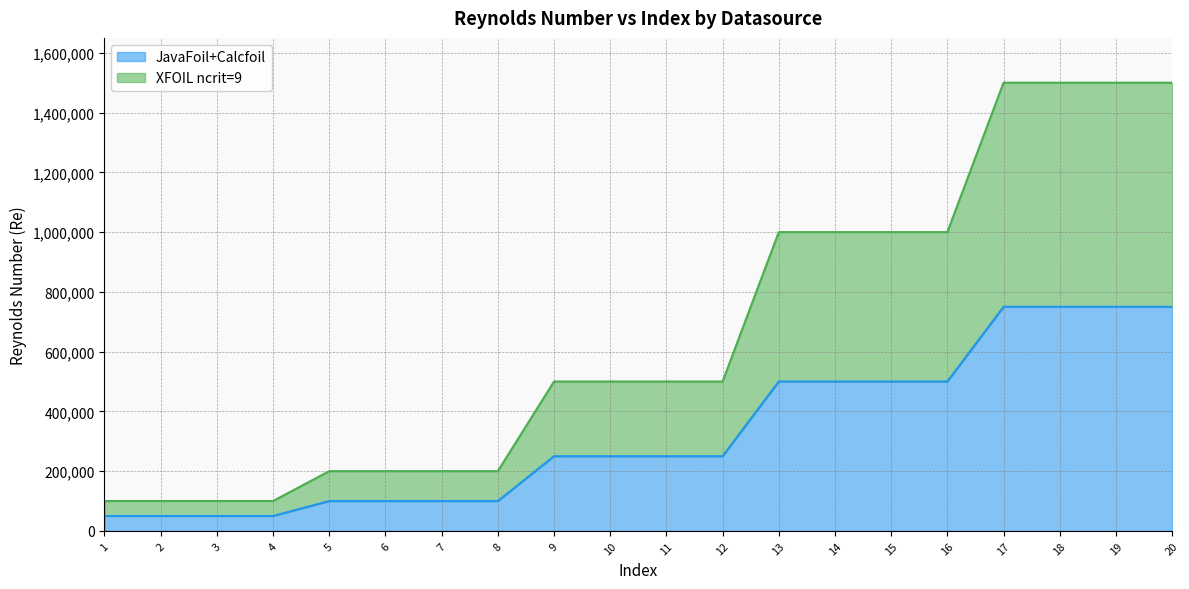

Reading right to left, what are all the values shown in this chart?

JavaFoil+Calcfoil: 20=750000	19=750000	18=750000	17=750000	16=500000	15=500000	14=500000	13=500000	12=250000	11=250000	10=250000	9=250000	8=100000	7=100000	6=100000	5=100000	4=50000	3=50000	2=50000	1=50000
XFOIL ncrit=9: 20=1500000	19=1500000	18=1500000	17=1500000	16=1000000	15=1000000	14=1000000	13=1000000	12=500000	11=500000	10=500000	9=500000	8=200000	7=200000	6=200000	5=200000	4=100000	3=100000	2=100000	1=100000